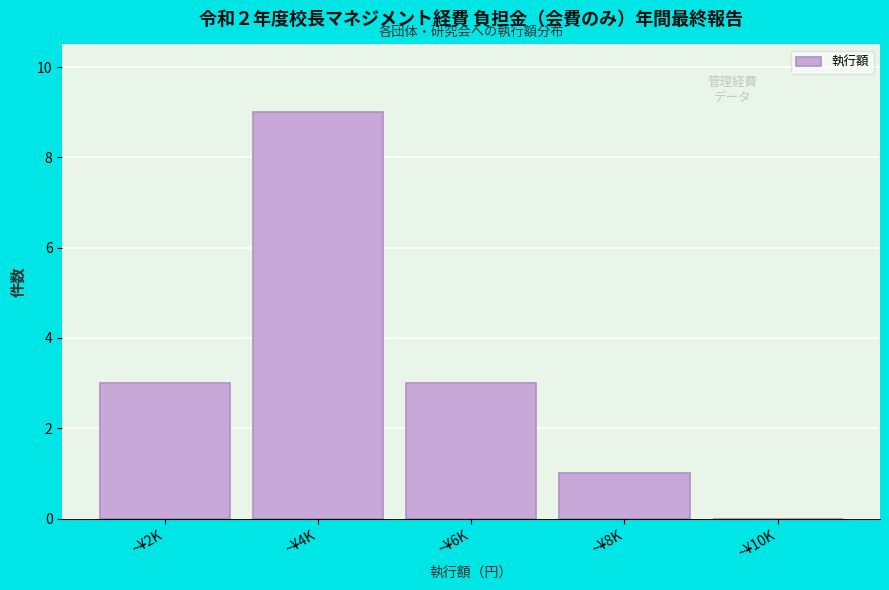

Reading left to right, list all the values displayed in this chart.

~¥2K=3	~¥4K=9	~¥6K=3	~¥8K=1	~¥10K=0